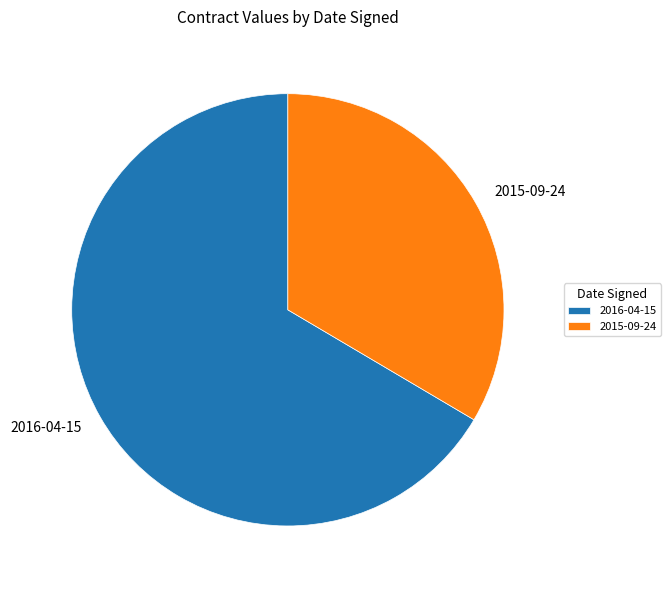

Is the sum of 2015-09-24 and 2016-04-15 greater than half?

Yes